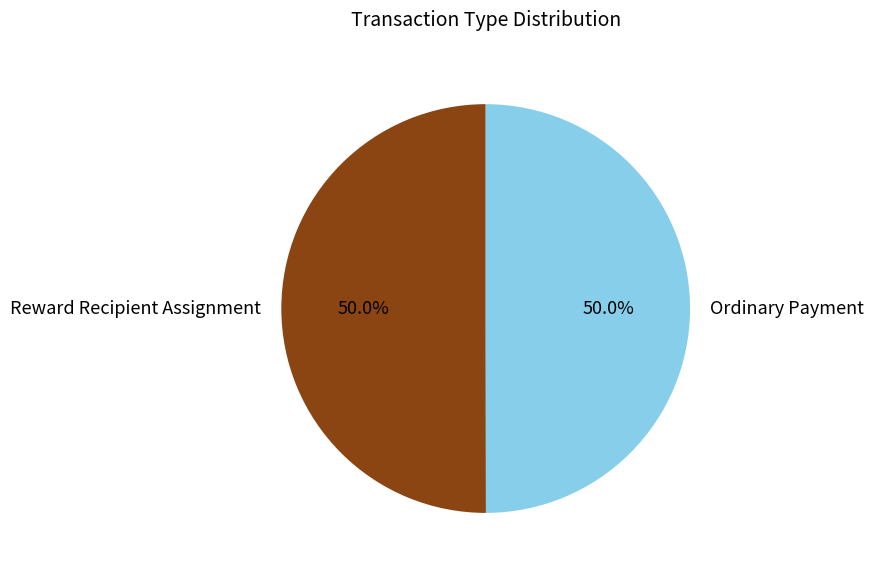

Count the number of slices in the pie.

2